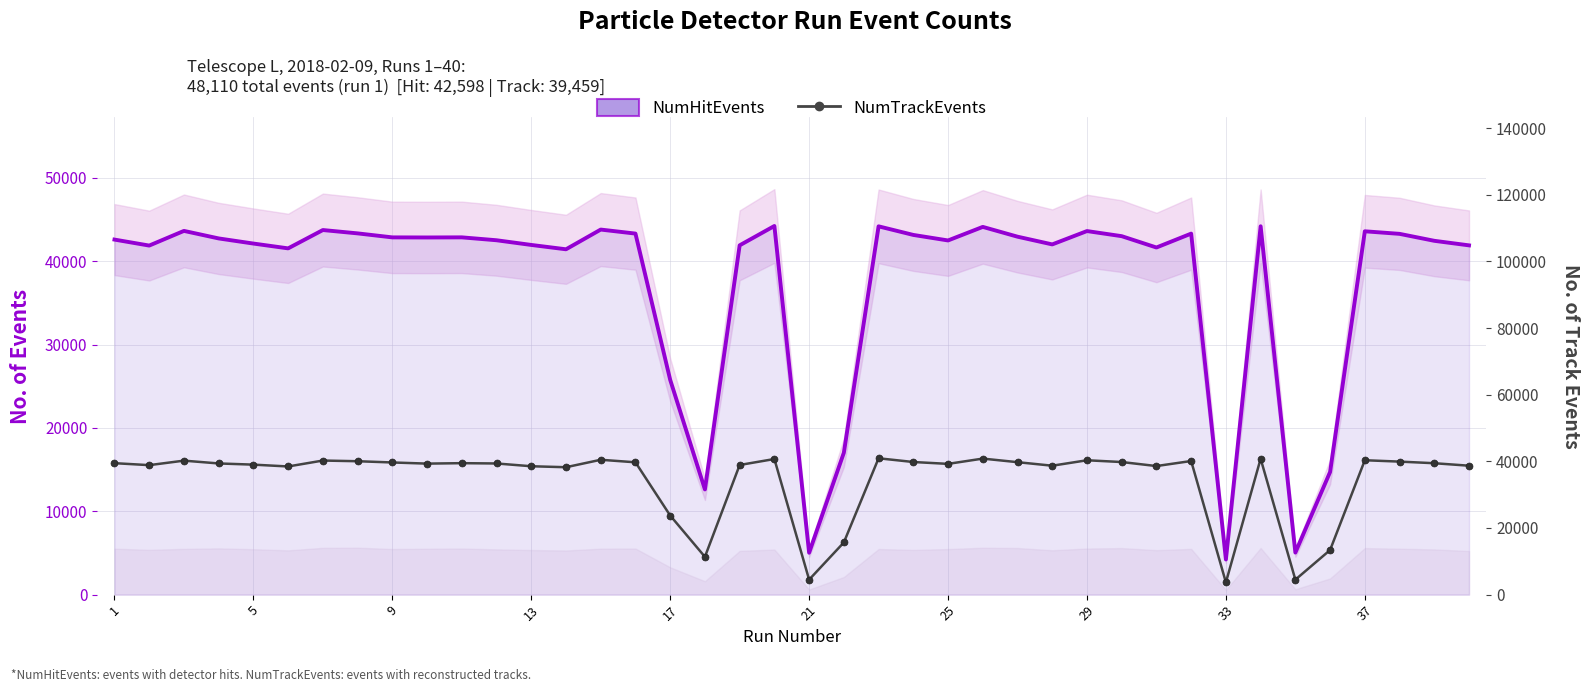

At how many categories does at least one series exceed 27222?

33